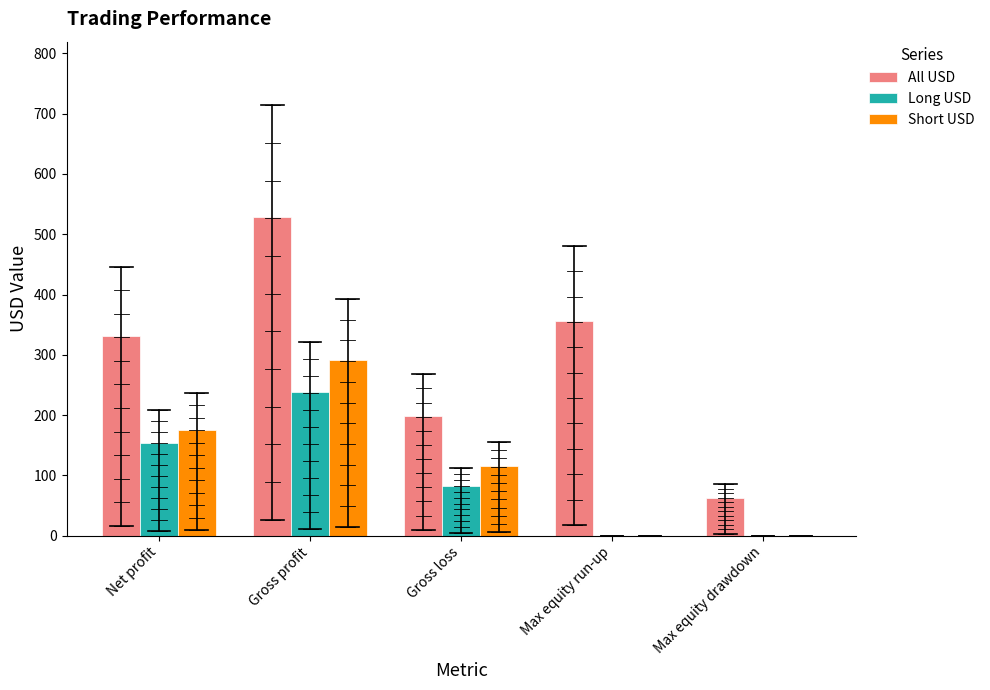

Is it true that Long USD equals 154.5 at Net profit?

True